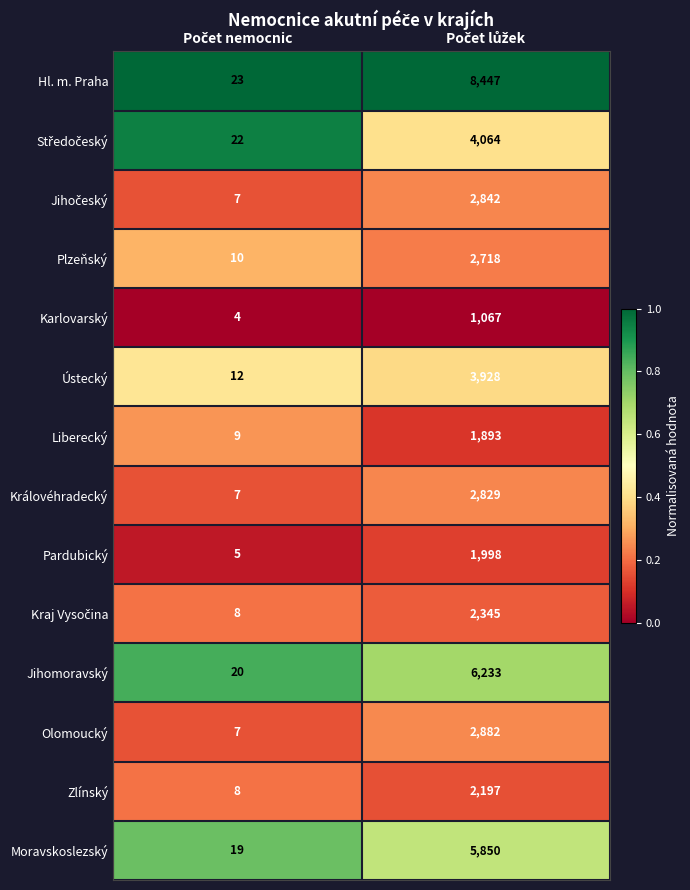

What is the sum of all Hl. m. Praha values?

8470